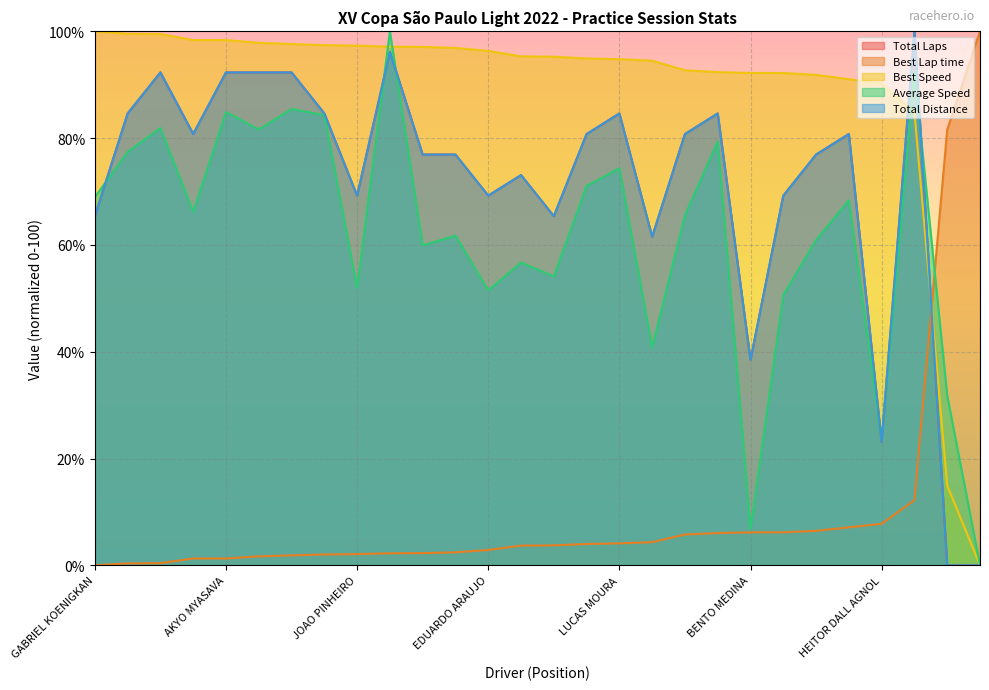

What is the label of the 3rd point from the left?

NICOLLAS LORETTI